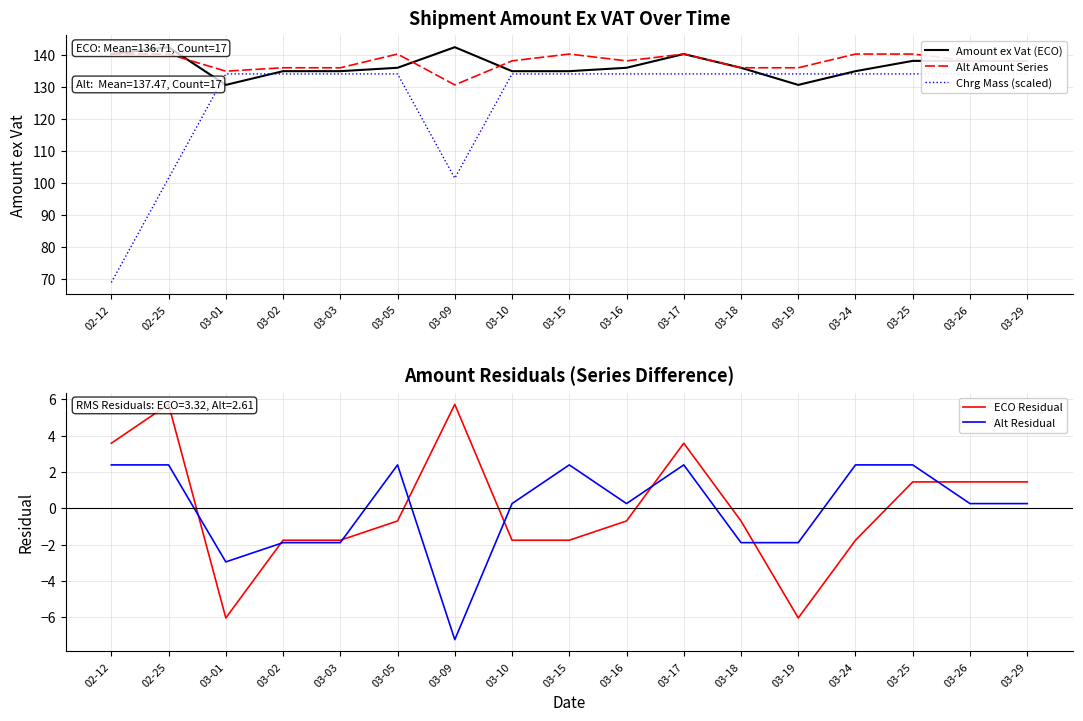

What is the spread (max minus min) of values at 03-15?

142.0